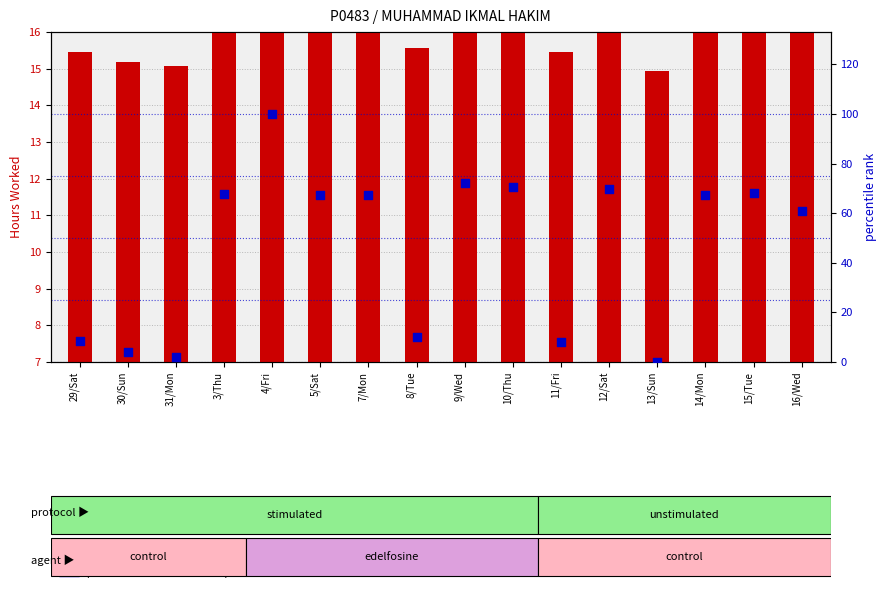

Which series reaches the maximum Y coordinate?

percentile rank within the sample